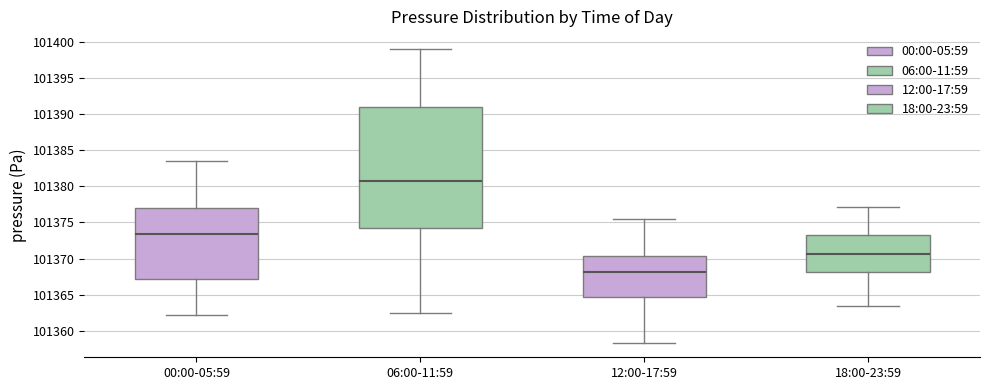

Where is the lower edge of the box for 00:00-05:59 on the y-axis? The values are not printed on the chart, so give them approximately, as read against the axis.

101367.0